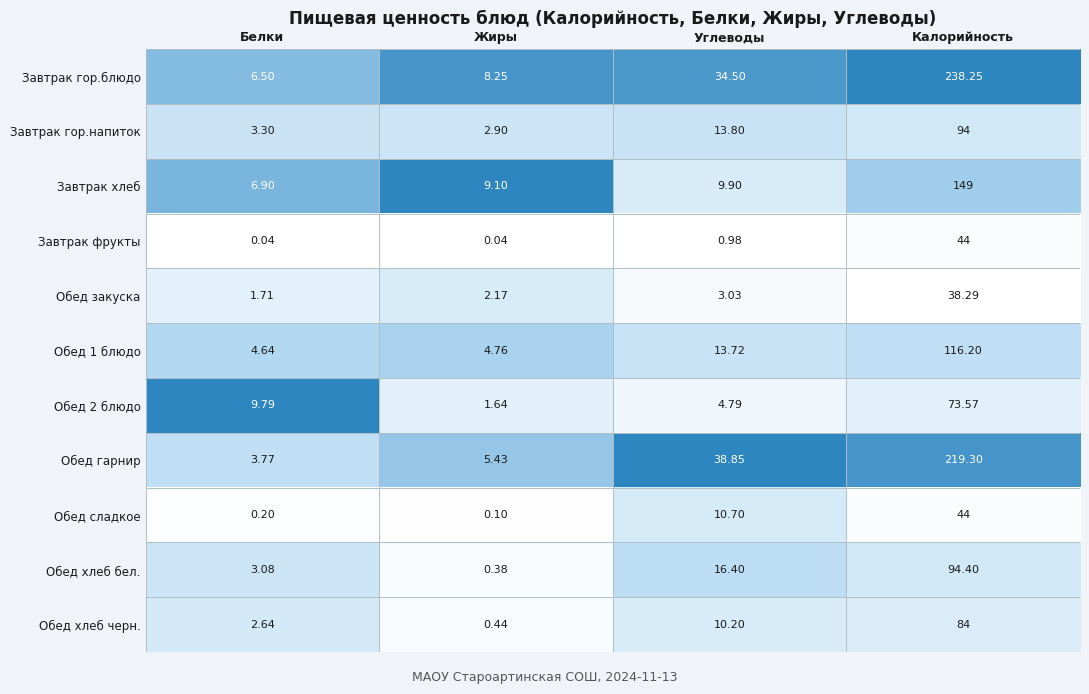

Which series has the largest range (max minus min)?

Завтрак гор.блюдо